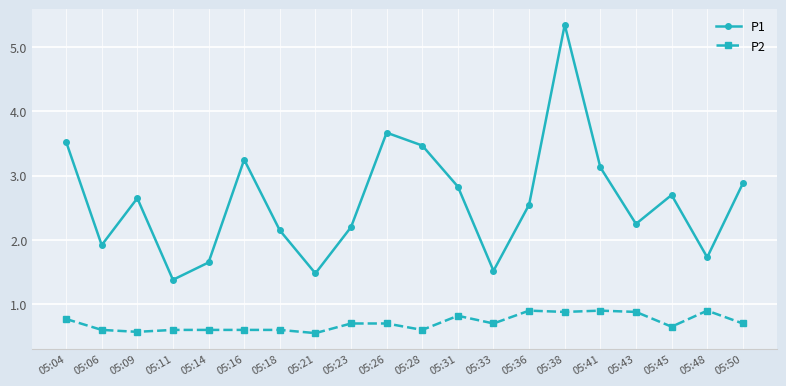

Count the P2 values in the range 0 to 1.

20